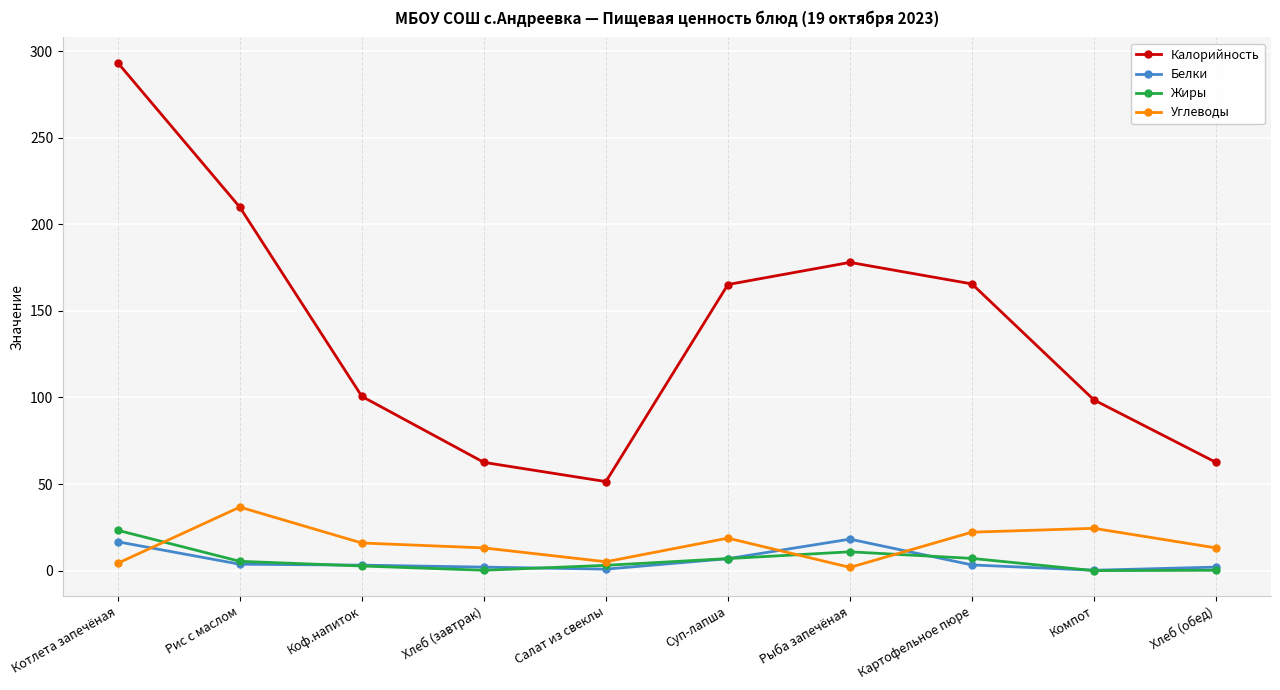

Which category has the lowest value in the Калорийность series?

Салат из свеклы